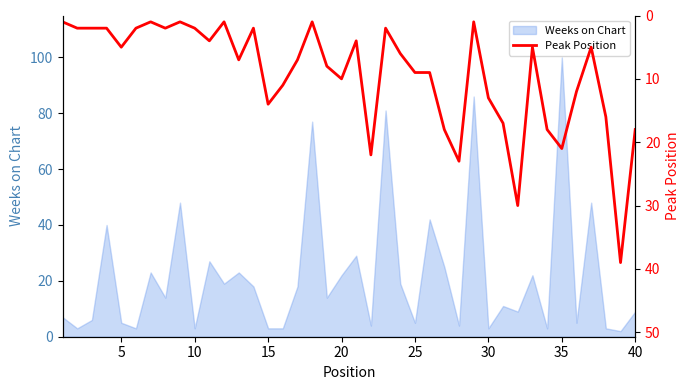

Is it true that Weeks on Chart equals 5 at 25?

True